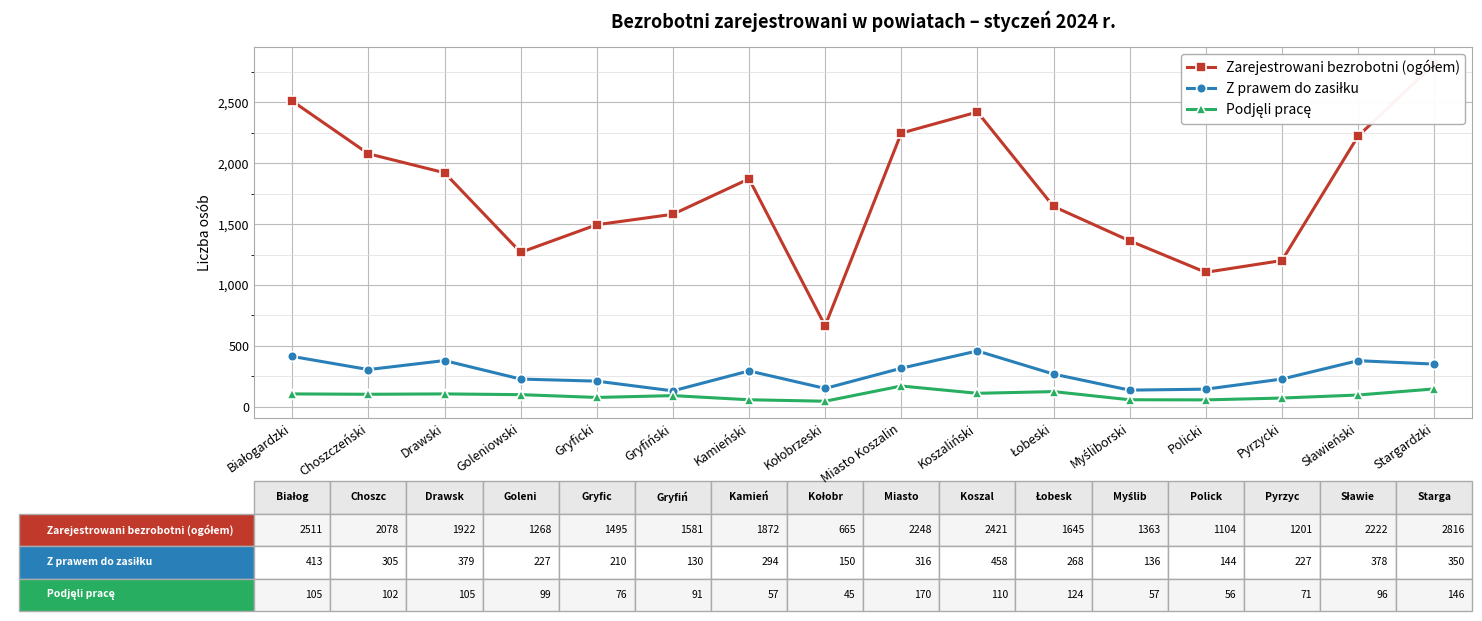

Is it true that Z prawem do zasiłku equals 227 at Goleniowski?

True